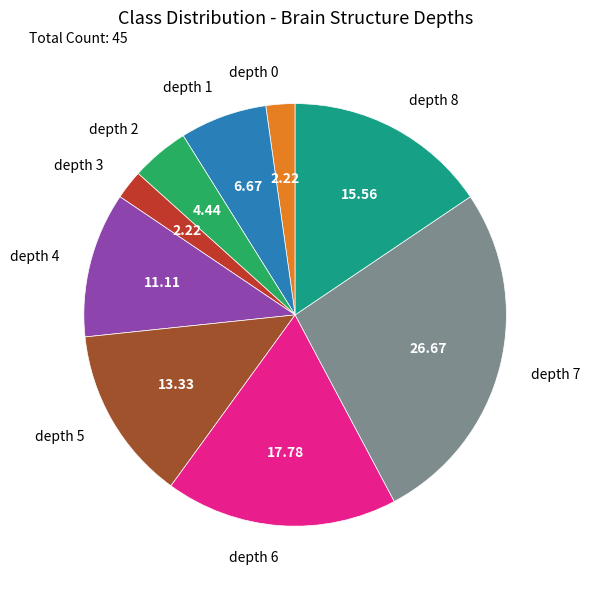

Between depth 0 and depth 7, which is larger?

depth 7